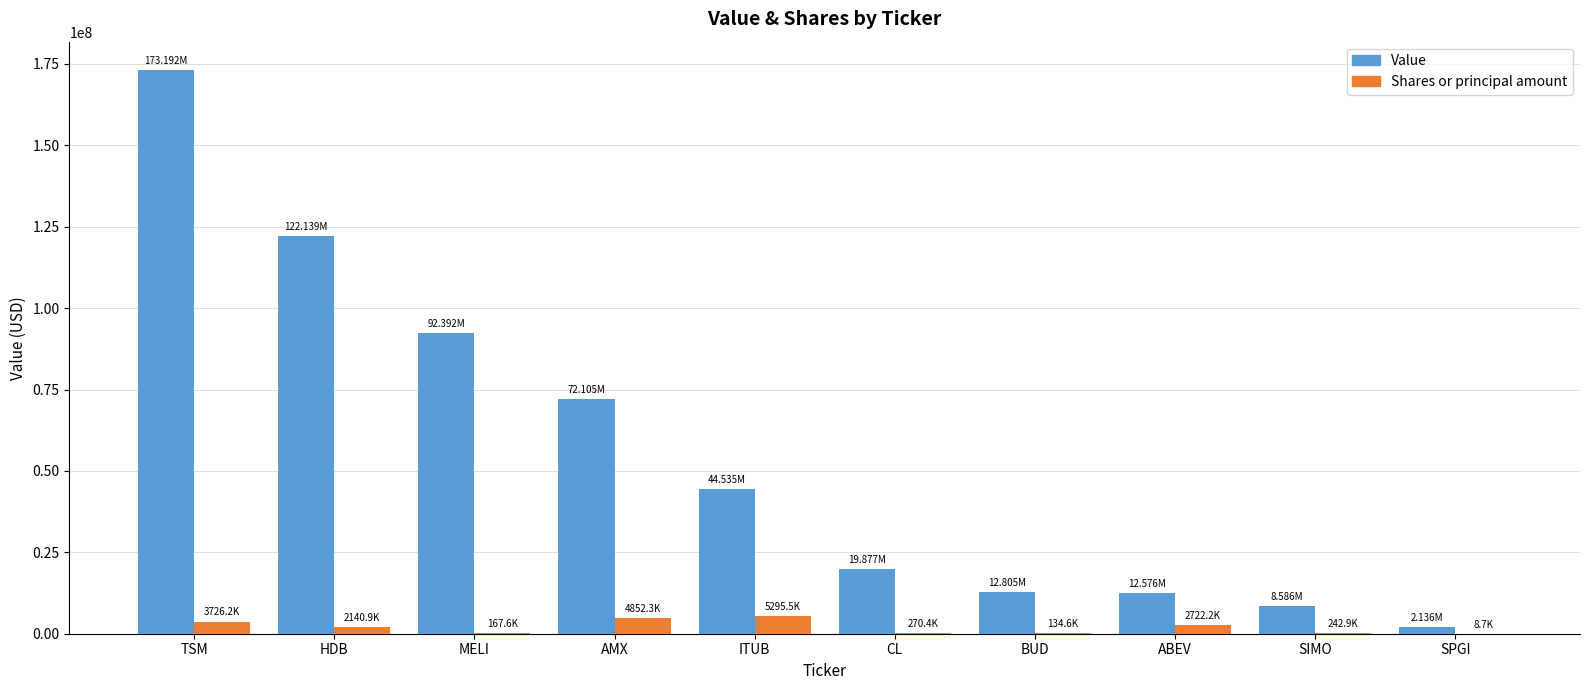

At which category is the sum across all series the highest?

TSM